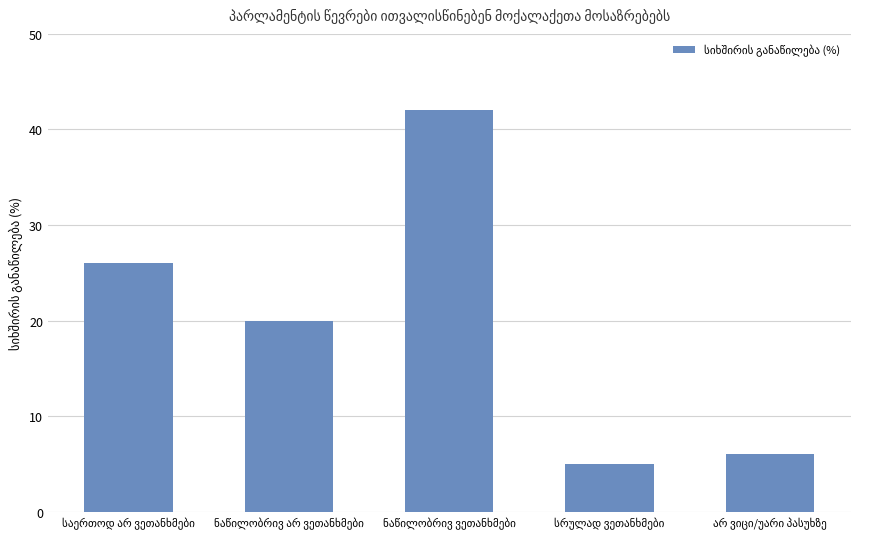

What is the smallest value displayed?

5